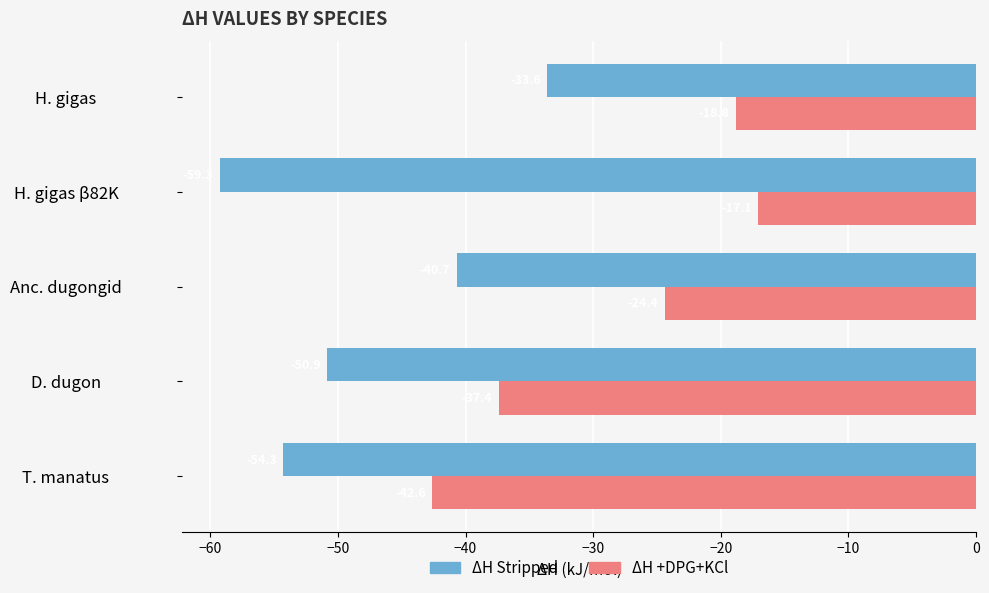

Which series has the largest total across all categories?

ΔH +DPG+KCl